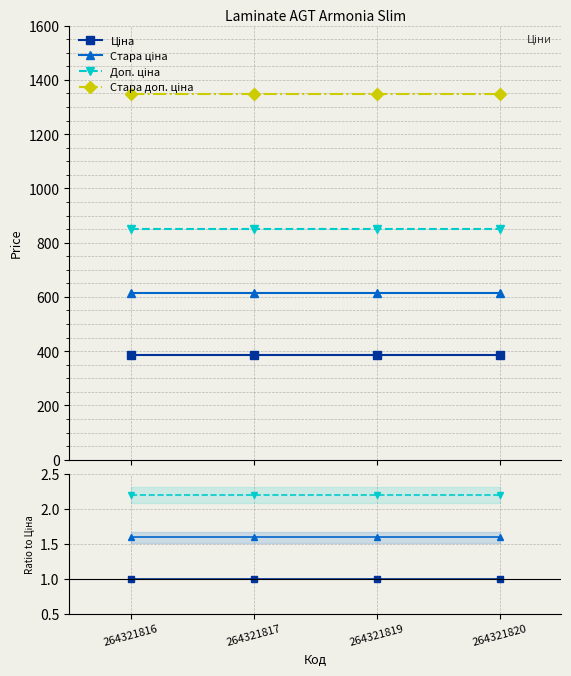

Reading left to right, extract all data points from this chart.

Ціна: 264321816=1.0	264321817=1.0	264321819=1.0	264321820=1.0
Стара ціна: 264321816=1.6	264321817=1.6	264321819=1.6	264321820=1.6
Доп. ціна: 264321816=2.2	264321817=2.2	264321819=2.2	264321820=2.2
Стара доп. ціна: 264321816=3.5	264321817=3.5	264321819=3.5	264321820=3.5